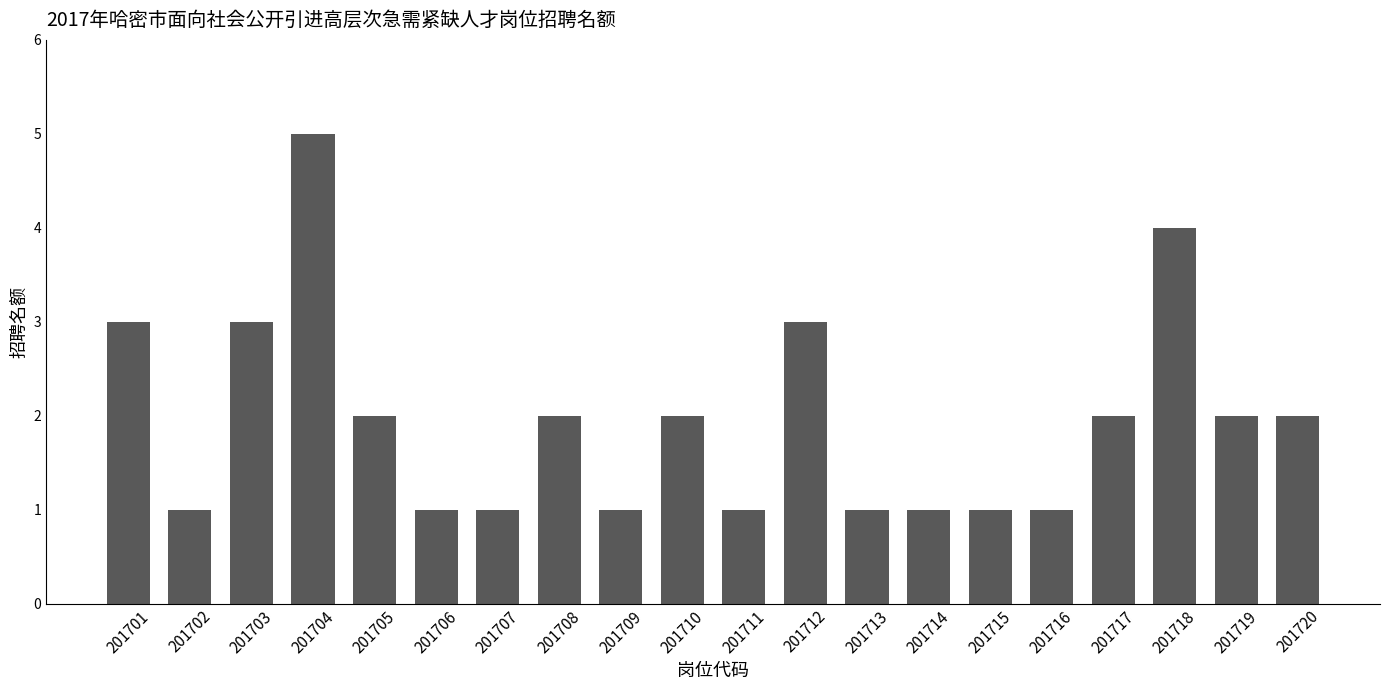

What is the average value?

2